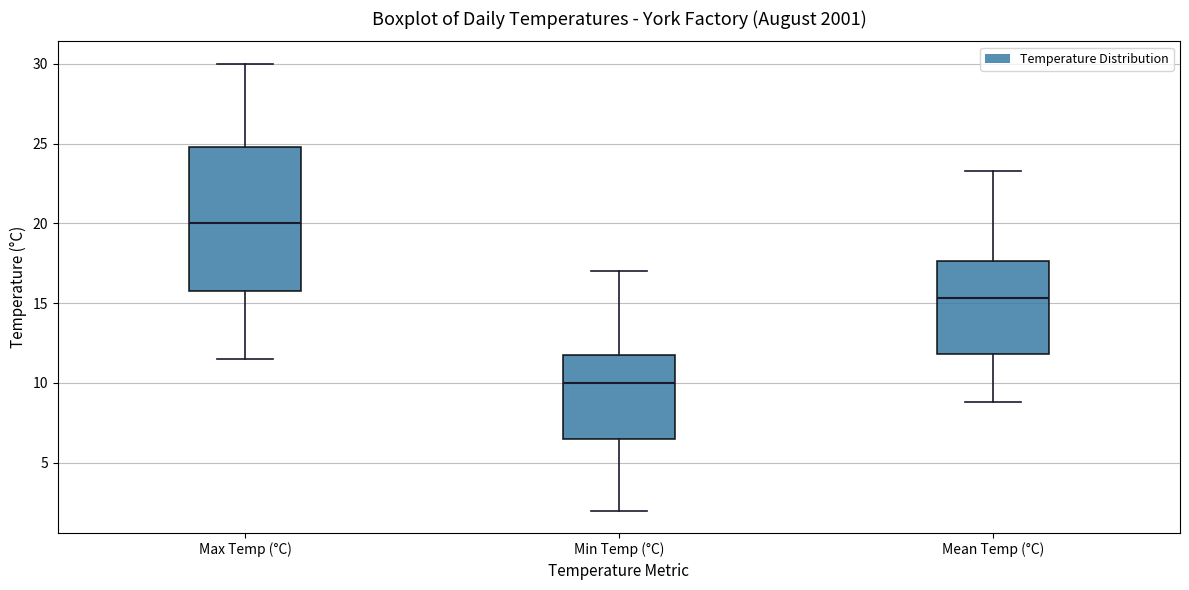

Reading left to right, transcribe this box plot: for each box, give where its median line is, the range the box spans, and where its two whiskers end, as read against the y-axis. The values are not printed on the chart, so give them approximately, as read against the axis.

Max Temp (°C): median 20.0, box 16.0 to 25.0, whiskers 11.5 to 30.0
Min Temp (°C): median 10.0, box 6.5 to 12.0, whiskers 2.0 to 17.0
Mean Temp (°C): median 15.5, box 12.0 to 17.5, whiskers 9.0 to 23.5